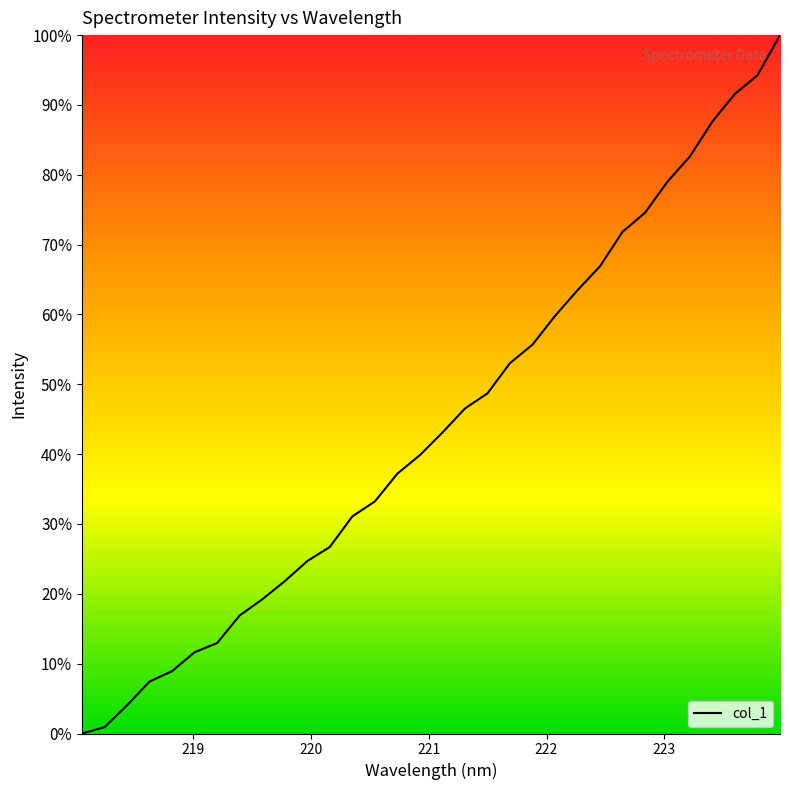

What is the difference between the maximum and minimum values?

100.0